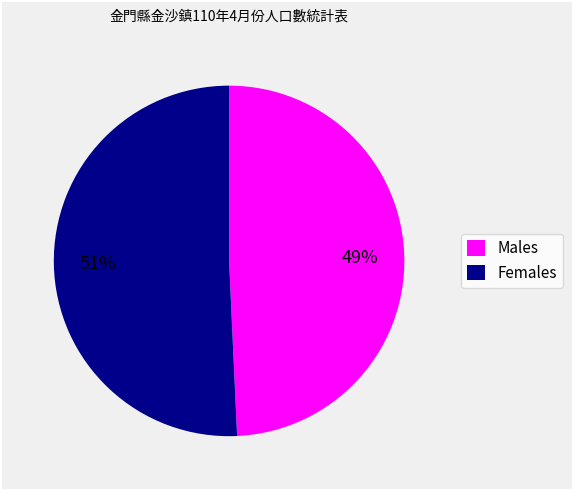

Is there a majority slice in this chart?

Yes